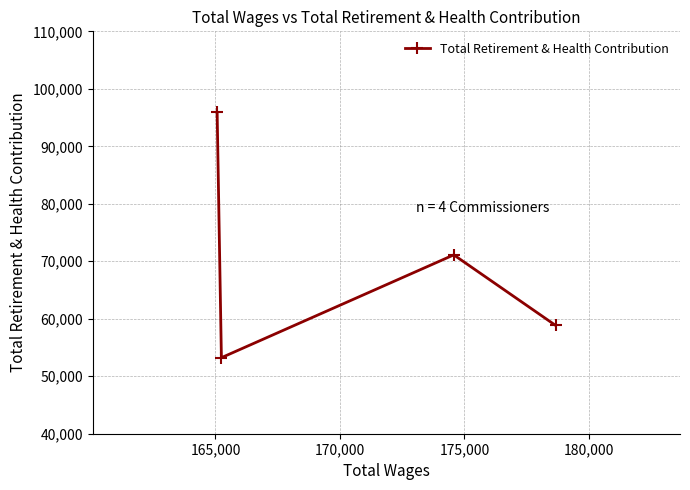

How many interior local peaks (higher than both neighbors) does the data have?

1